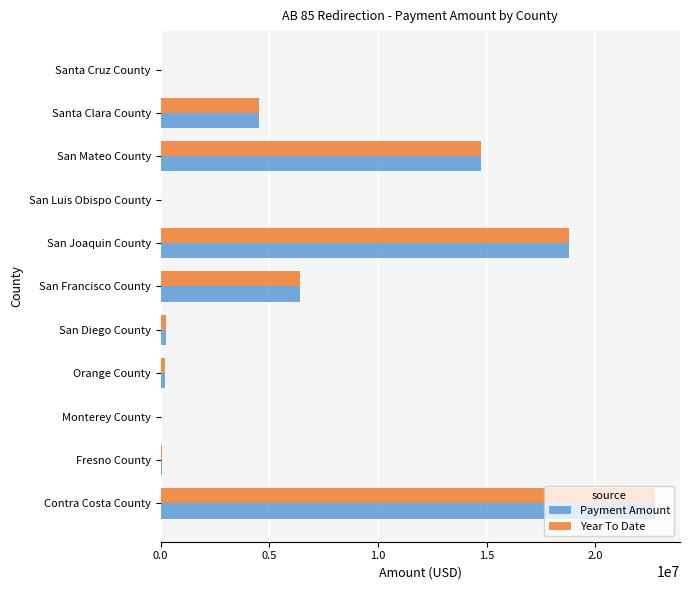

At which category does the chart reach its peak across all series?

Contra Costa County